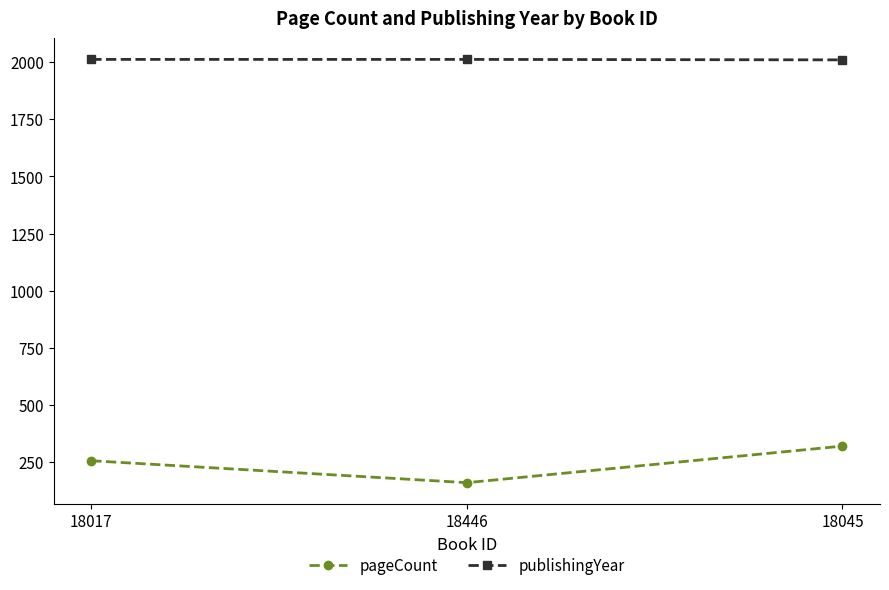

At which category is the sum across all series the highest?

18045